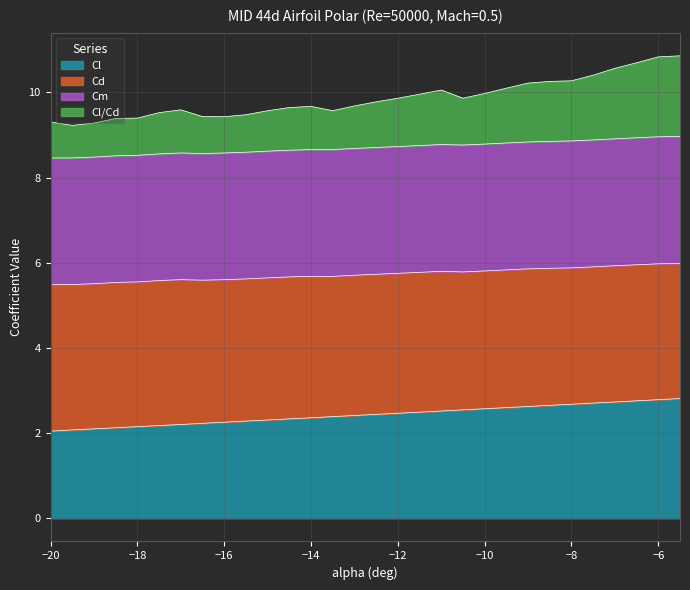

What is the difference between the maximum and minimum values in the Cl series?

0.8